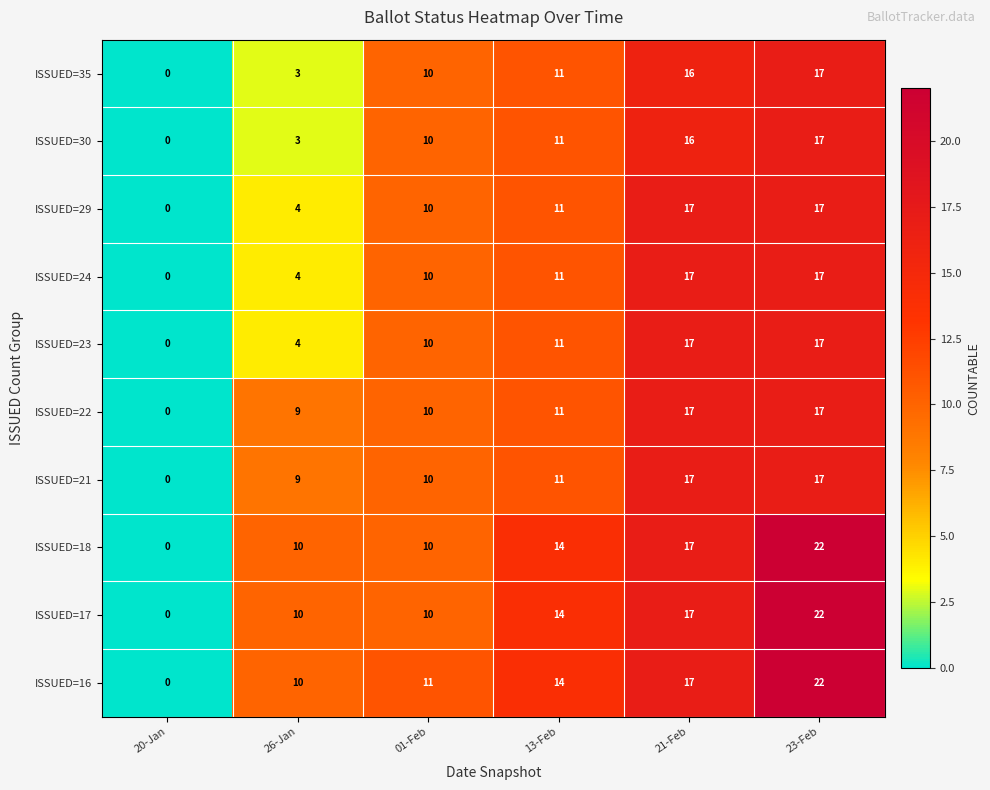

What is the difference between the ISSUED=18 values at 21-Feb and 01-Feb?

7